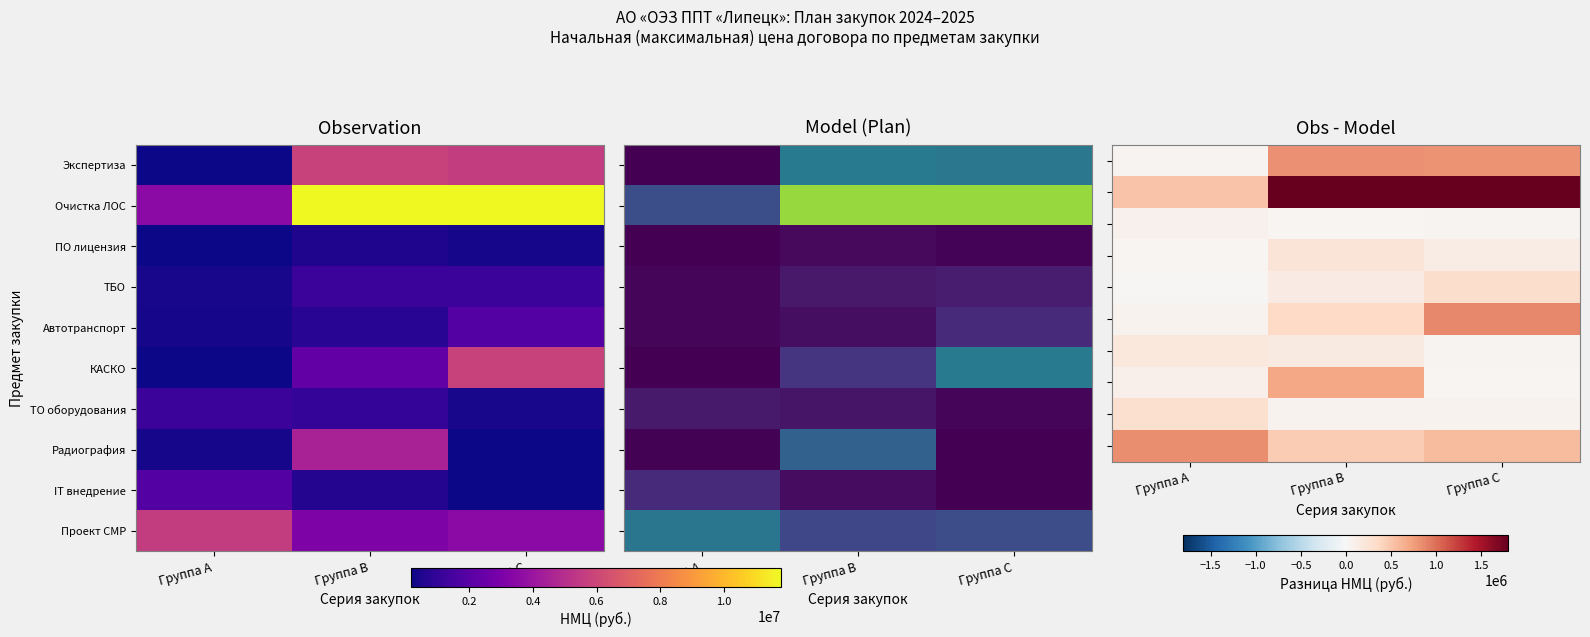

How many distinct data groups are displayed?

10